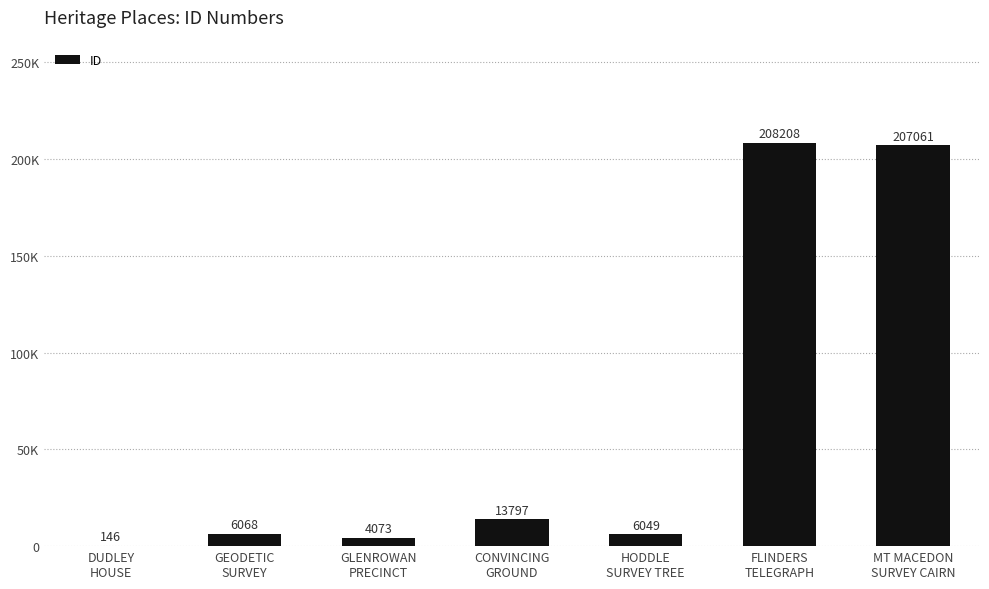

What is the label of the 4th bar from the left?

CONVINCING
GROUND